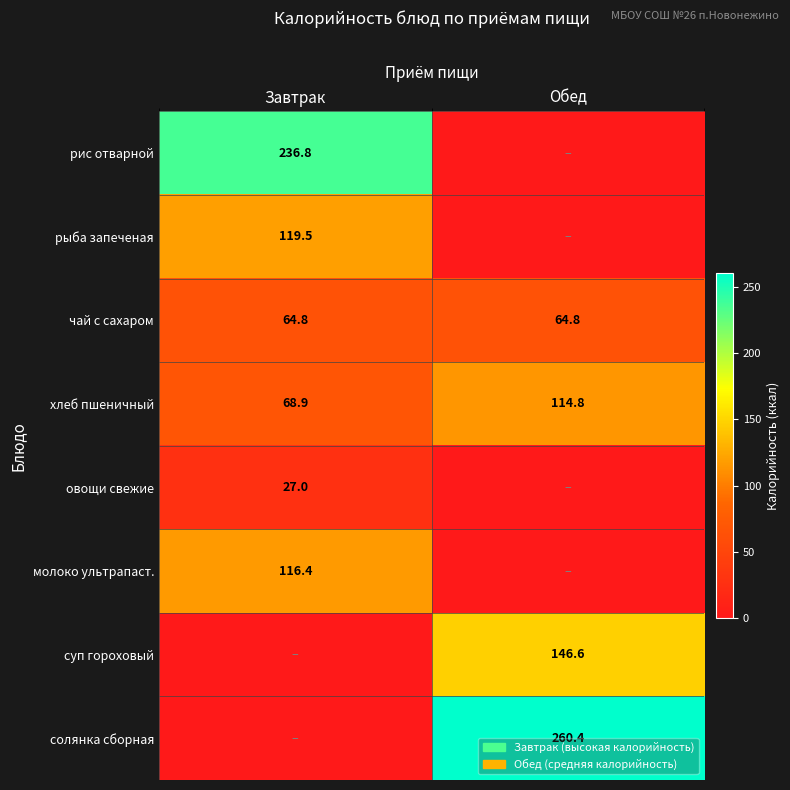

What is the sum of the чай с сахаром values at Обед and Завтрак?

129.6